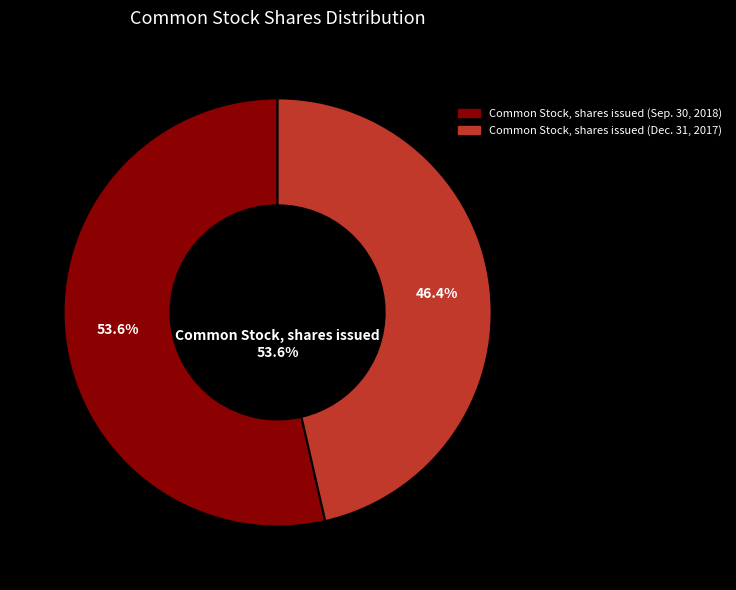

To the nearest percent, what percentage of the pie is Common Stock, shares issued (Dec. 31, 2017)?

46%